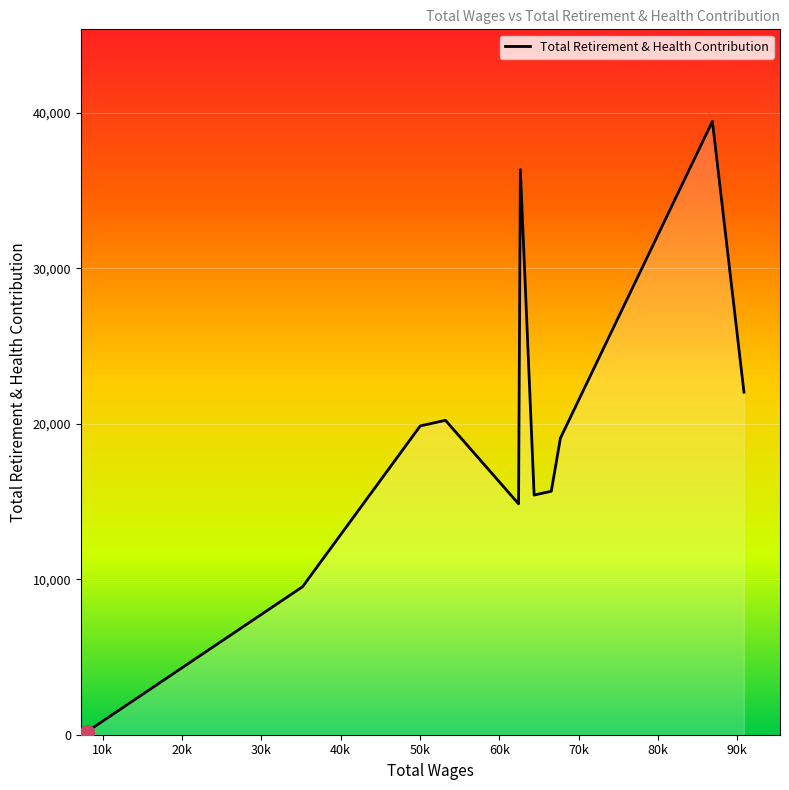

What is the maximum value shown in the chart?

39452